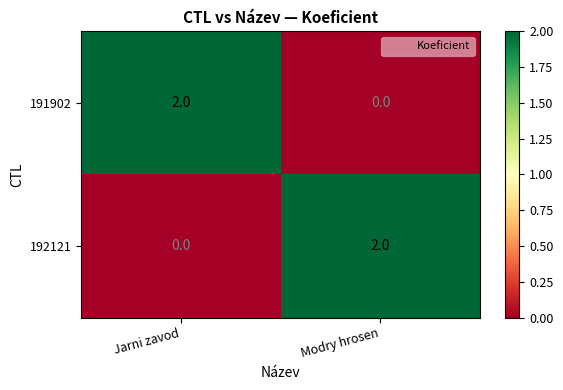

At which label does 191902 reach its minimum?

Modry hrosen